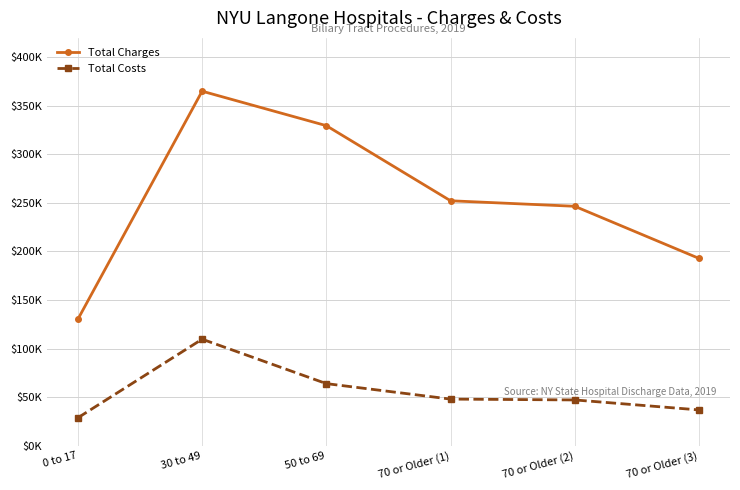

Where is the first local maximum for Total Charges?

30 to 49